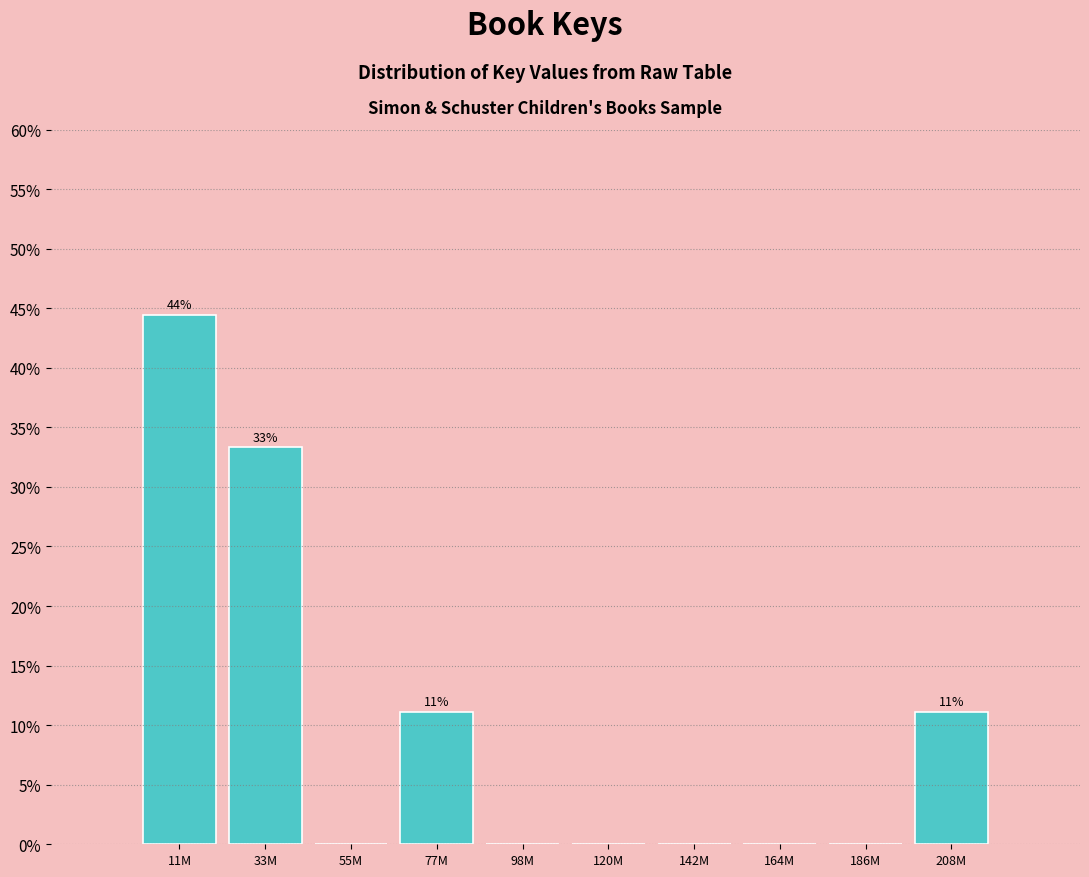

Reading left to right, extract all data points from this chart.

11M=44.4	33M=33.3	55M=0.0	77M=11.1	98M=0.0	120M=0.0	142M=0.0	164M=0.0	186M=0.0	208M=11.1